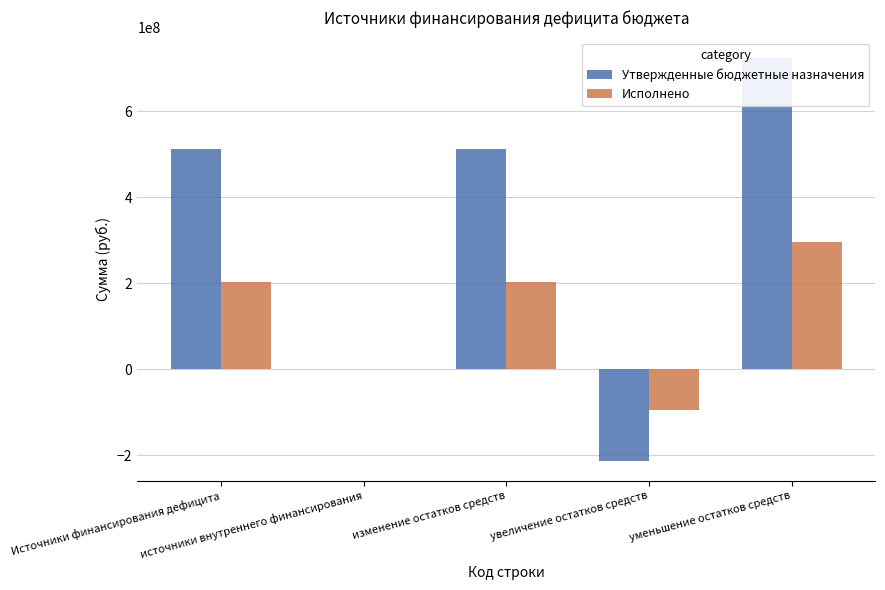

Reading left to right, what are all the values shown in this chart?

Утвержденные бюджетные назначения: Источники финансирования дефицита=511927981.3	источники внутреннего финансирования=0.0	изменение остатков средств=511927981.3	увеличение остатков средств=-212201864.4	уменьшение остатков средств=724129845.8
Исполнено: Источники финансирования дефицита=202381126.8	источники внутреннего финансирования=0.0	изменение остатков средств=202381126.8	увеличение остатков средств=-93640615.1	уменьшение остатков средств=296021741.9